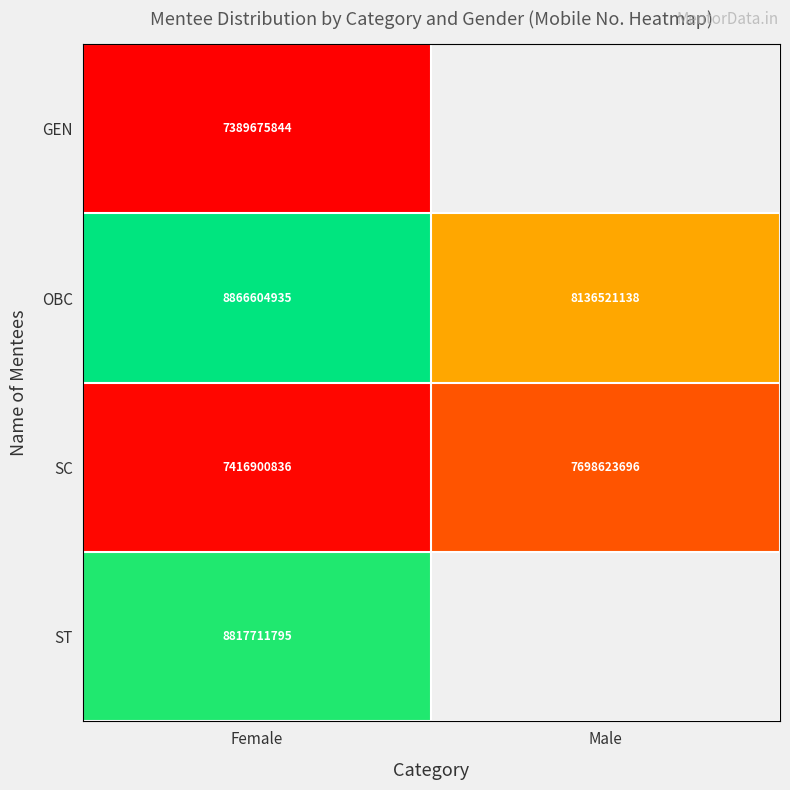

What is the sum of the SC values at Male and Female?

15115524532